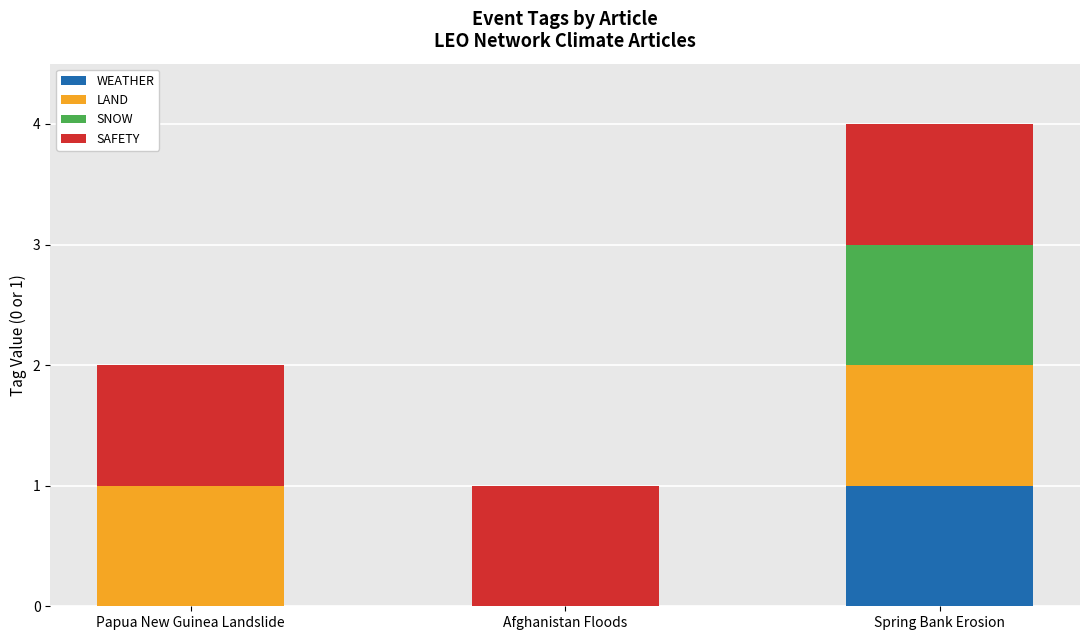

Is it true that WEATHER equals 2 at Spring Bank Erosion?

False